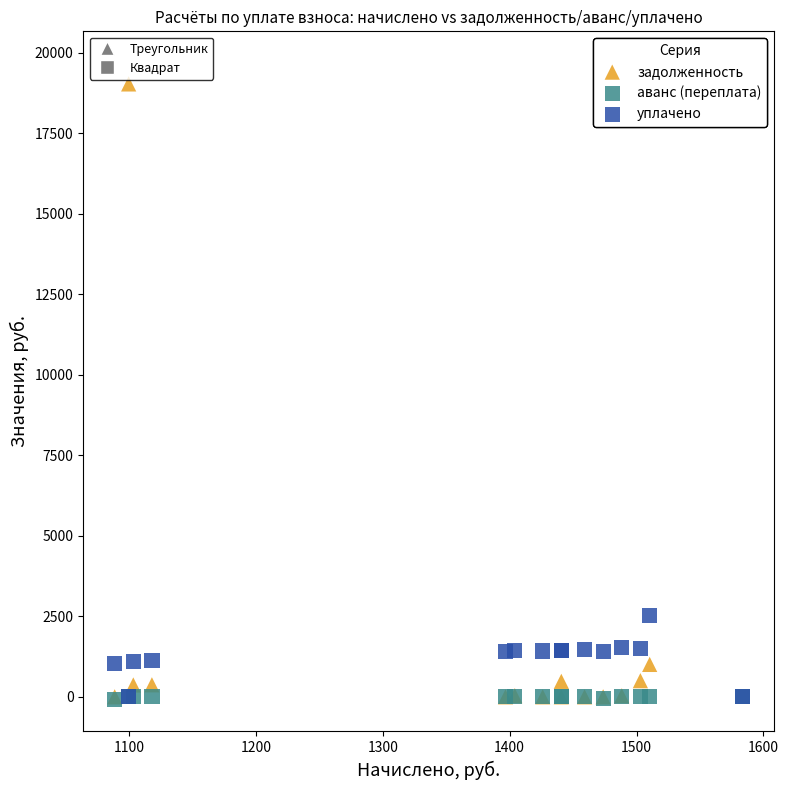

Across all series, what Y value is closest to 9797?

2517.3